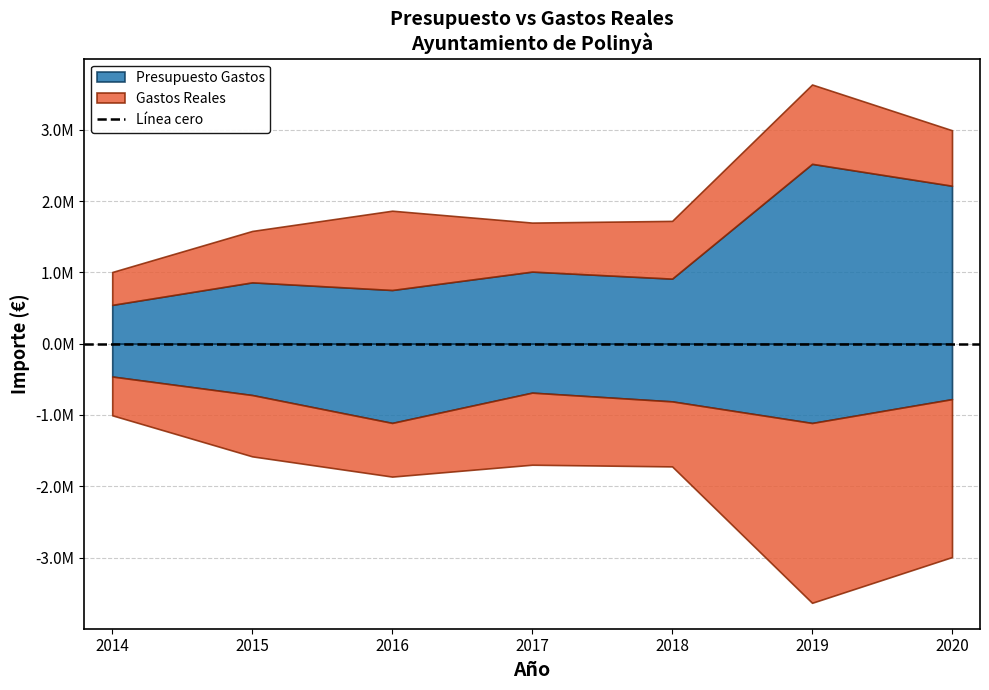

List the series in order of their overall mean, lowest first.

Gastos Reales, Presupuesto Gastos